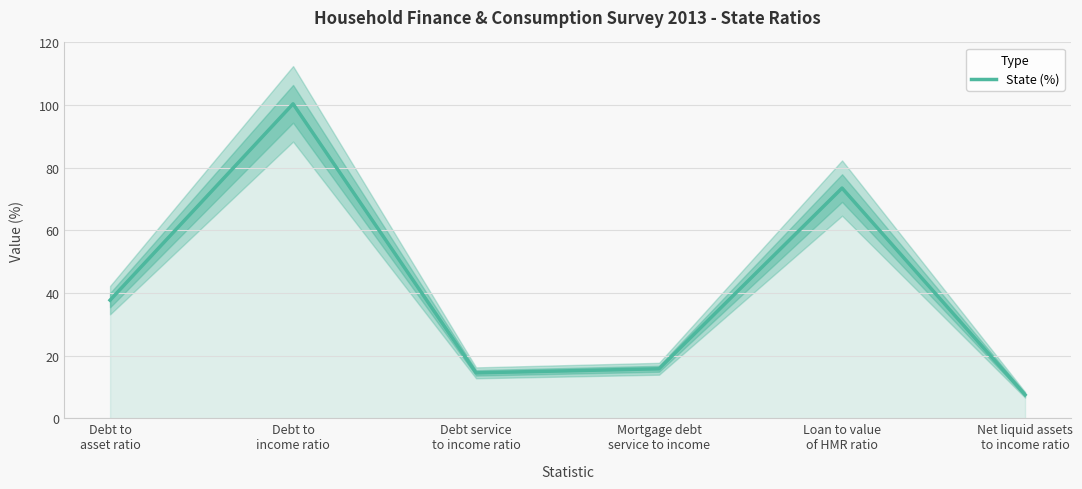

What position from the right is Debt to
asset ratio?

6